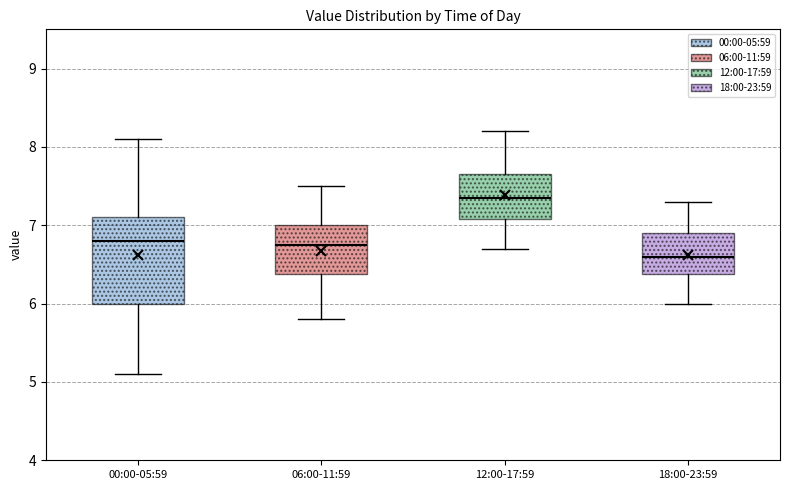

Reading left to right, transcribe this box plot: for each box, give where its median line is, the range the box spans, and where its two whiskers end, as read against the y-axis. The values are not printed on the chart, so give them approximately, as read against the axis.

00:00-05:59: median 6.8, box 6.0 to 7.1, whiskers 5.1 to 8.1
06:00-11:59: median 6.8, box 6.4 to 7.0, whiskers 5.8 to 7.5
12:00-17:59: median 7.4, box 7.1 to 7.7, whiskers 6.7 to 8.2
18:00-23:59: median 6.6, box 6.4 to 6.9, whiskers 6.0 to 7.3